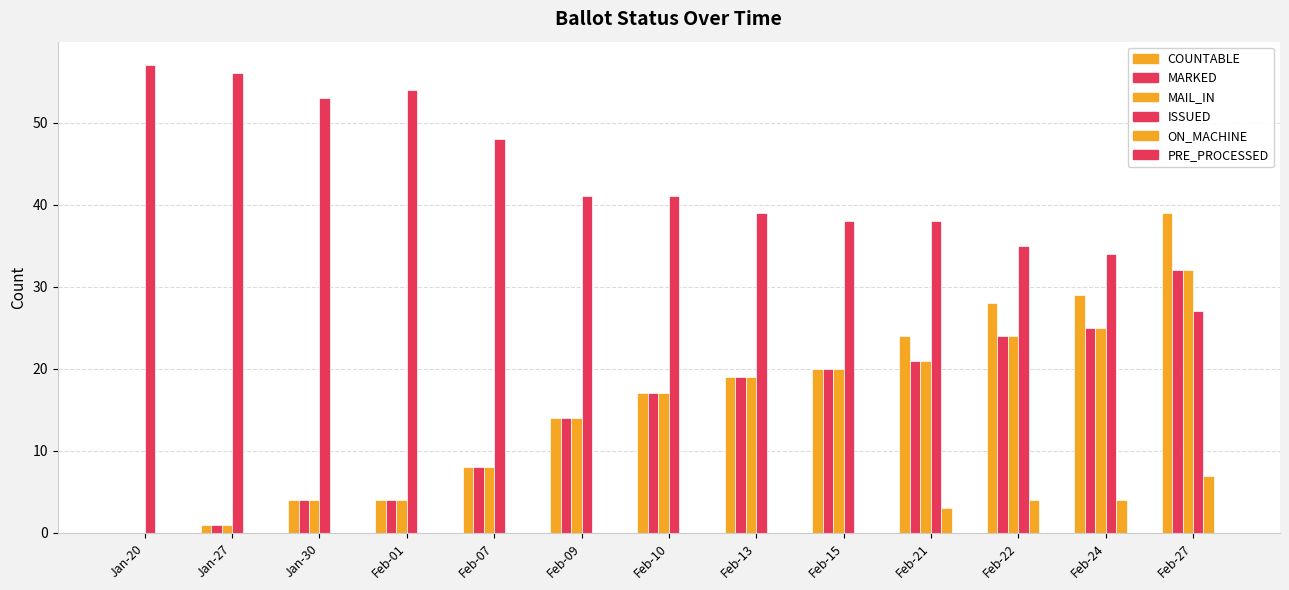

Is the value of ISSUED at Feb-07 greater than the value of COUNTABLE at Feb-07?

Yes